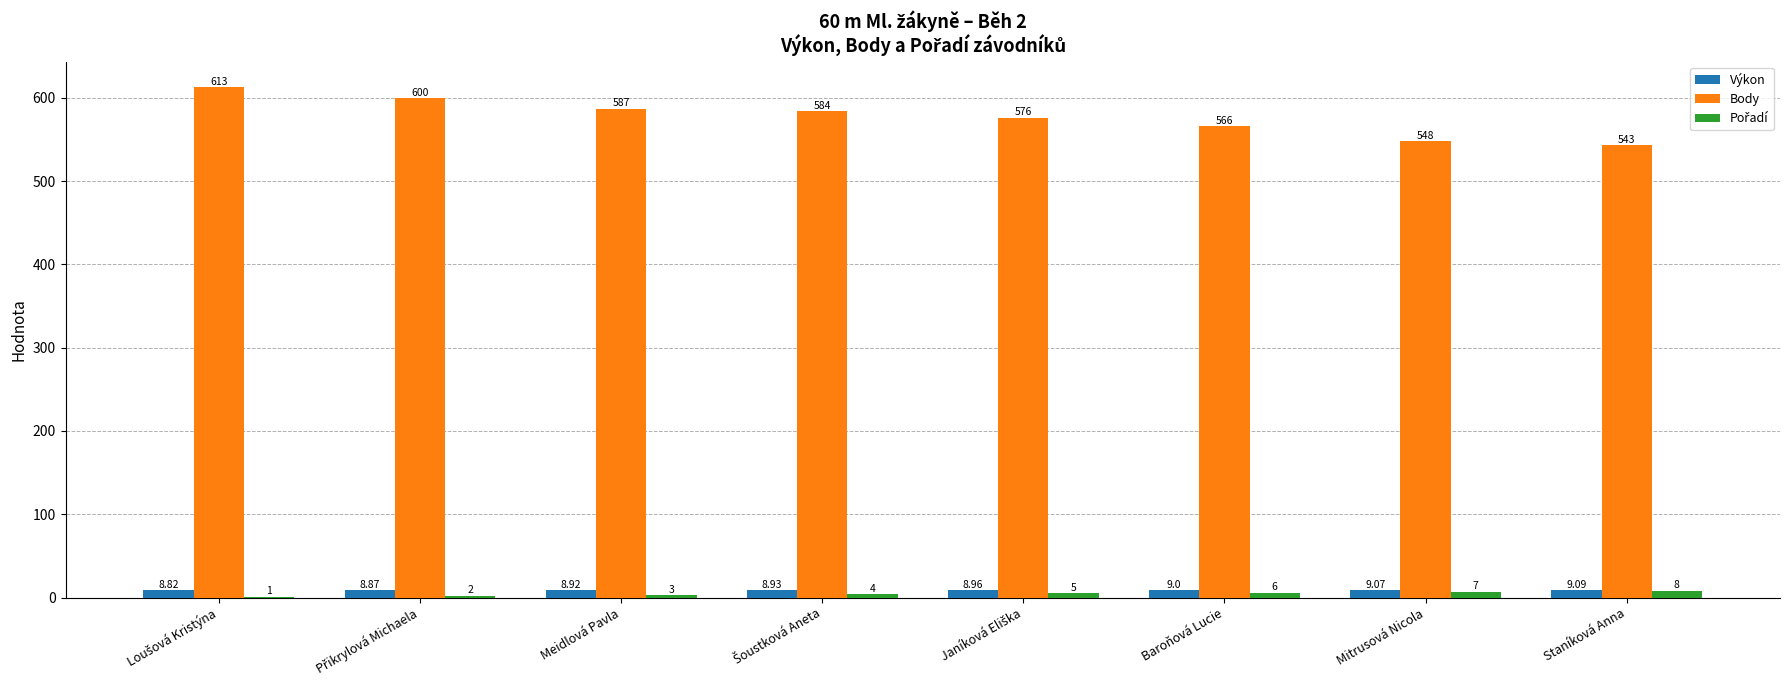

Which series has the largest total across all categories?

Body